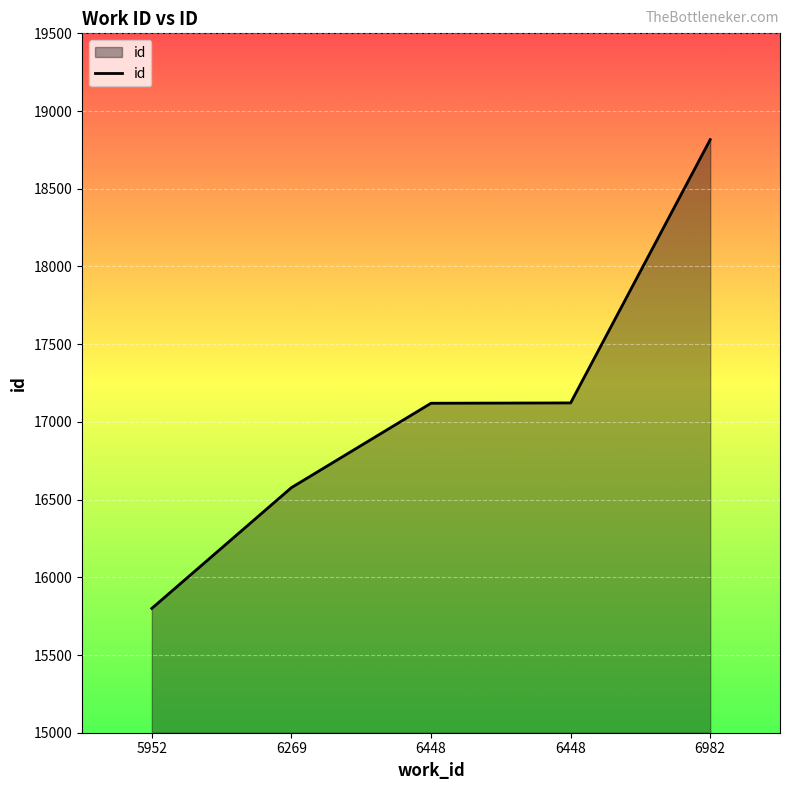

What is the greatest value displayed?

18816